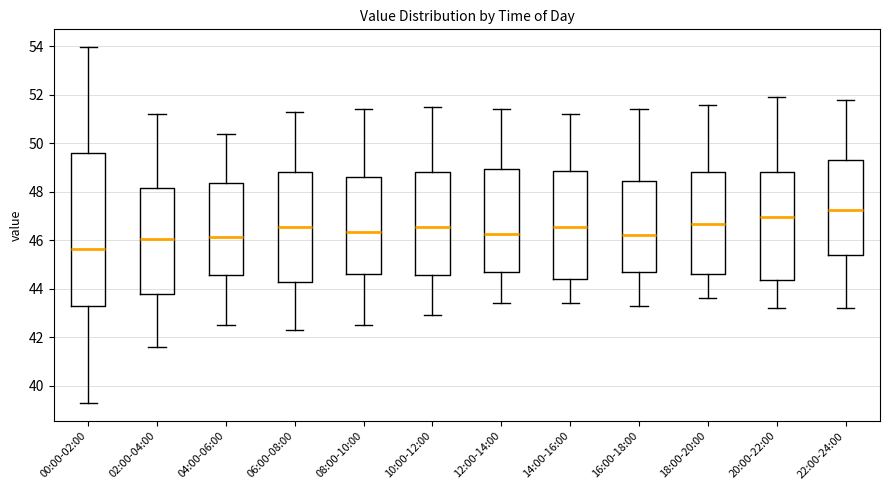

Where does the upper whisker of the box for 22:00-24:00 end on the y-axis? The values are not printed on the chart, so give them approximately, as read against the axis.

51.8